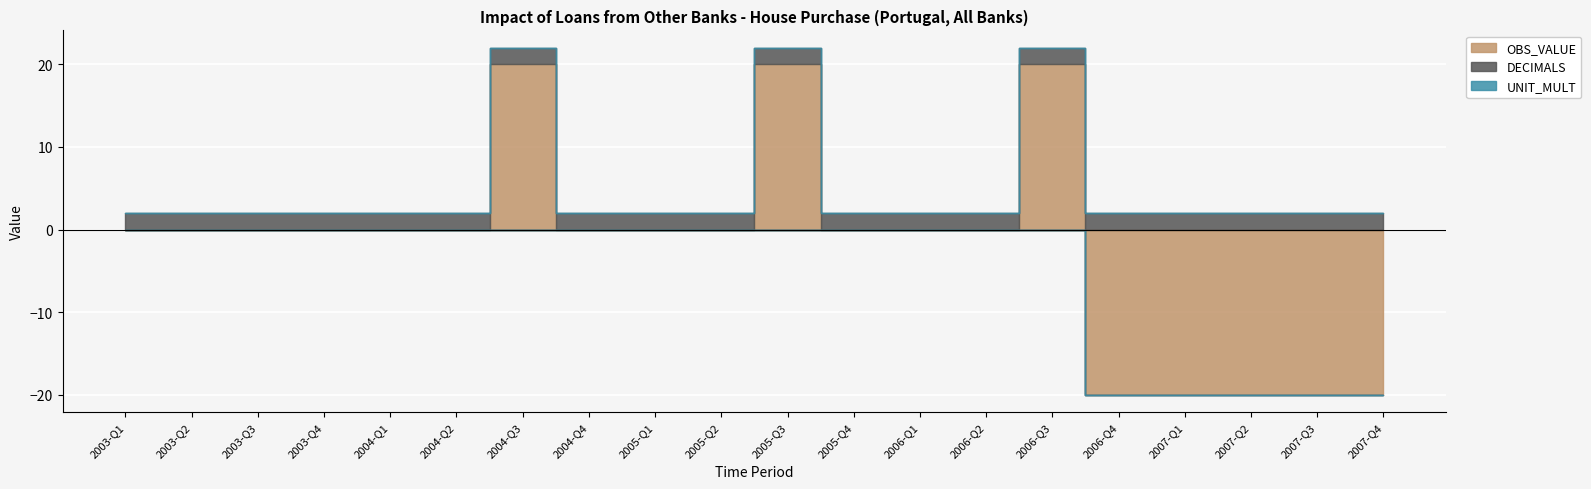

What is the total value across all series at 2005-Q2?

2